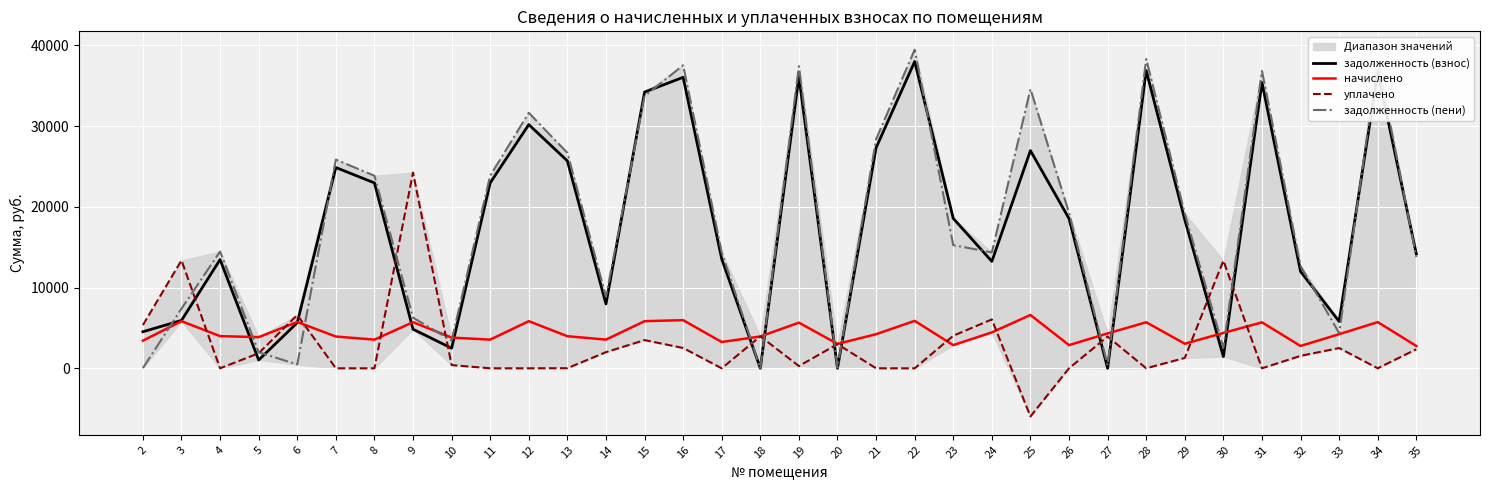

How many values in the начислено series exceed 4224?

15